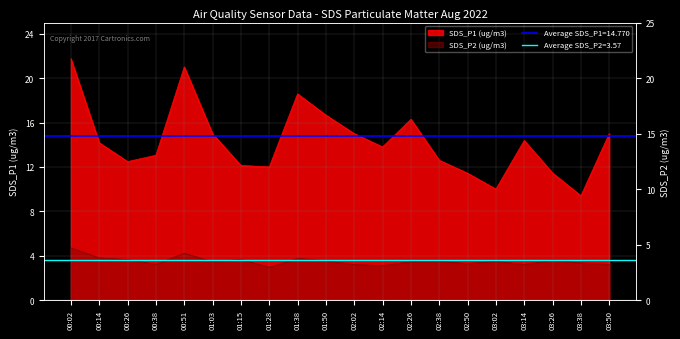

At which label is SDS_P2 closest to 3?

01:28